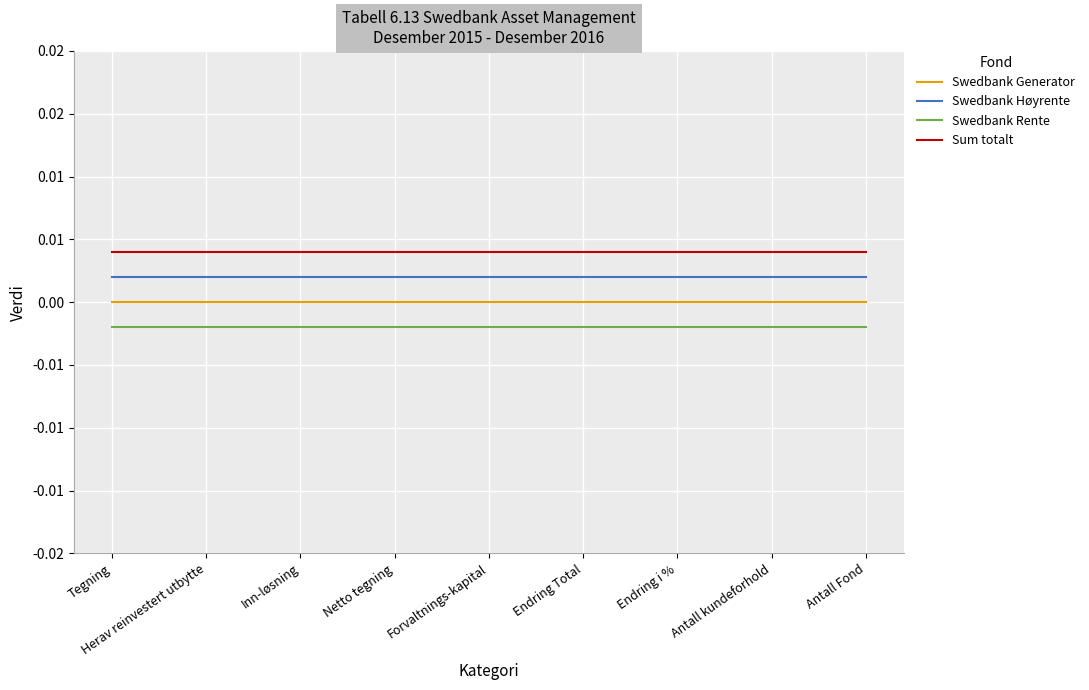

Rank the series at Endring Total from highest to lowest value.

Sum totalt, Swedbank Høyrente, Swedbank Generator, Swedbank Rente